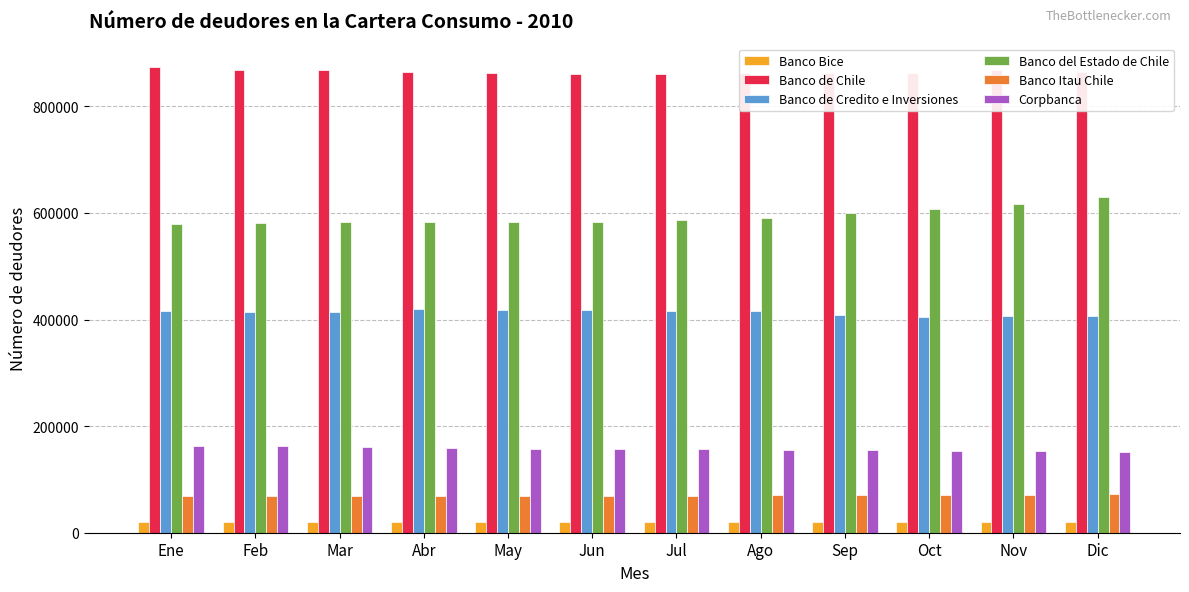

What is the difference between the maximum and minimum values in the Banco de Chile series?

13330